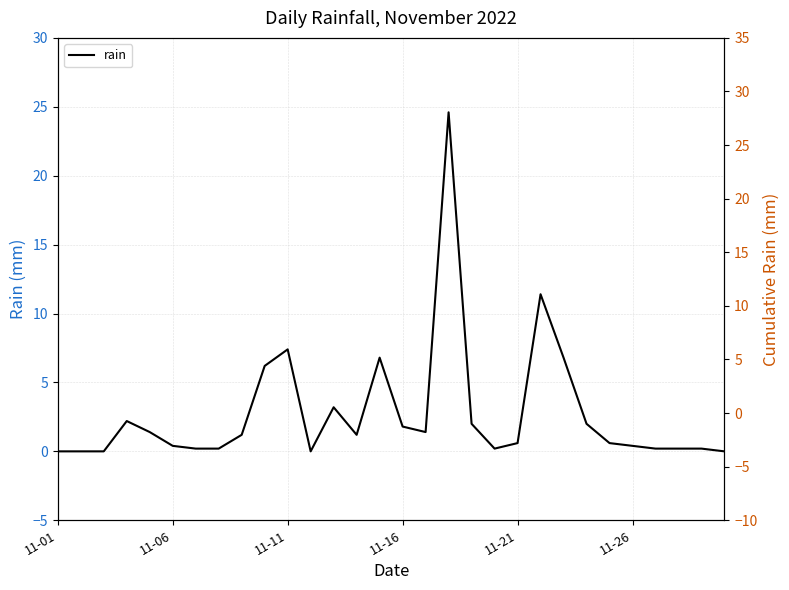

Is this an area chart (filled region under the line)?

No